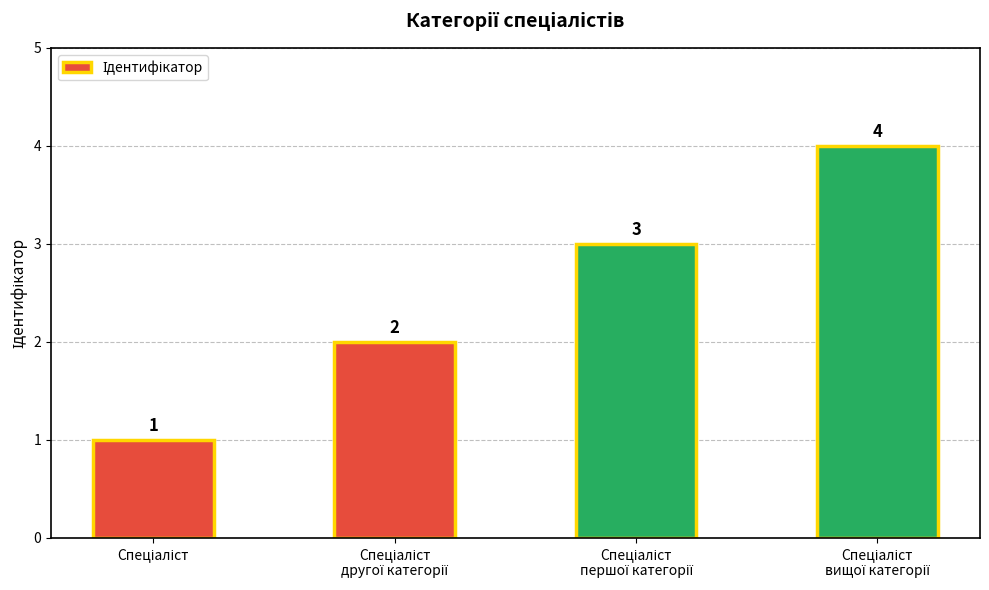

What is the value of the 3rd bar from the left?

3